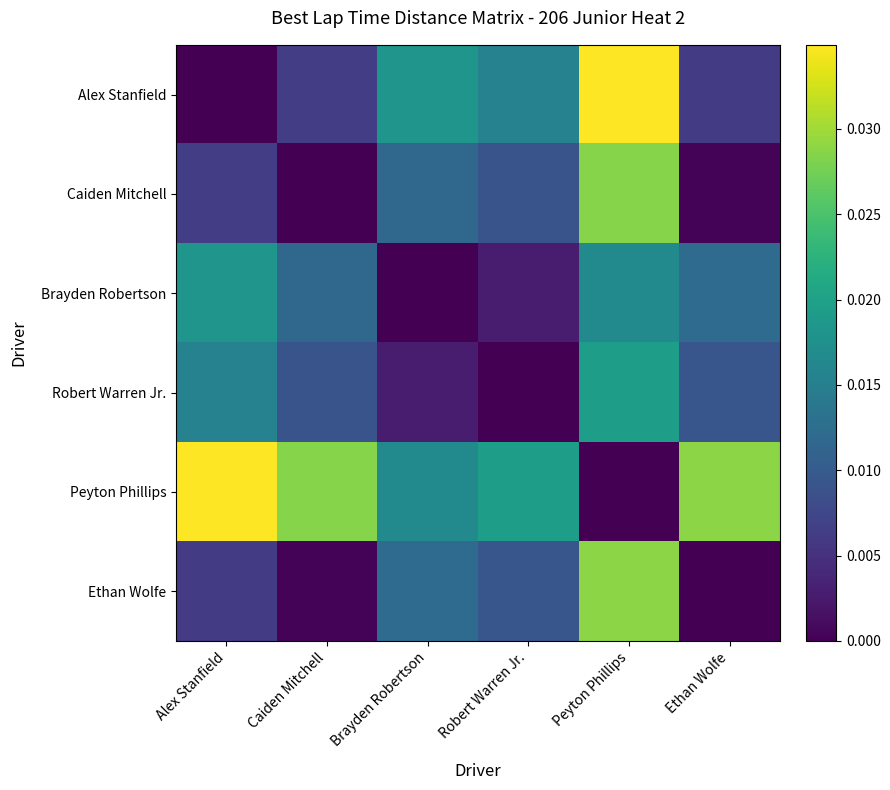

Rank the series by their maximum value, from lowest to highest.

Brayden Robertson, Robert Warren Jr., Caiden Mitchell, Ethan Wolfe, Alex Stanfield, Peyton Phillips